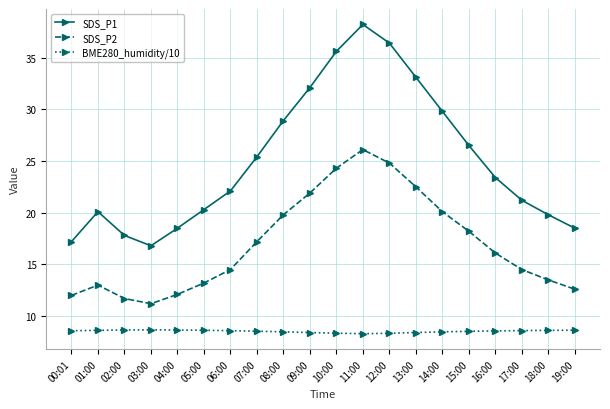

Rank the series at 09:00 from highest to lowest value.

SDS_P1, SDS_P2, BME280_humidity/10